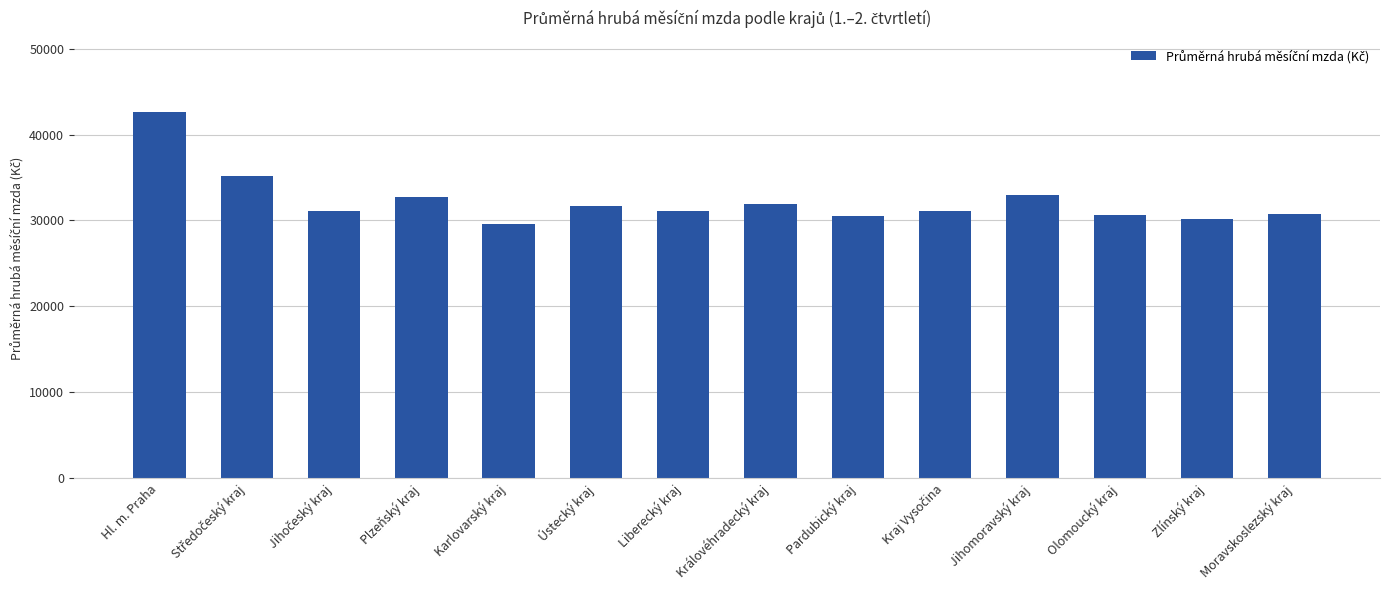

What is the value of the 7th bar from the left?

31073